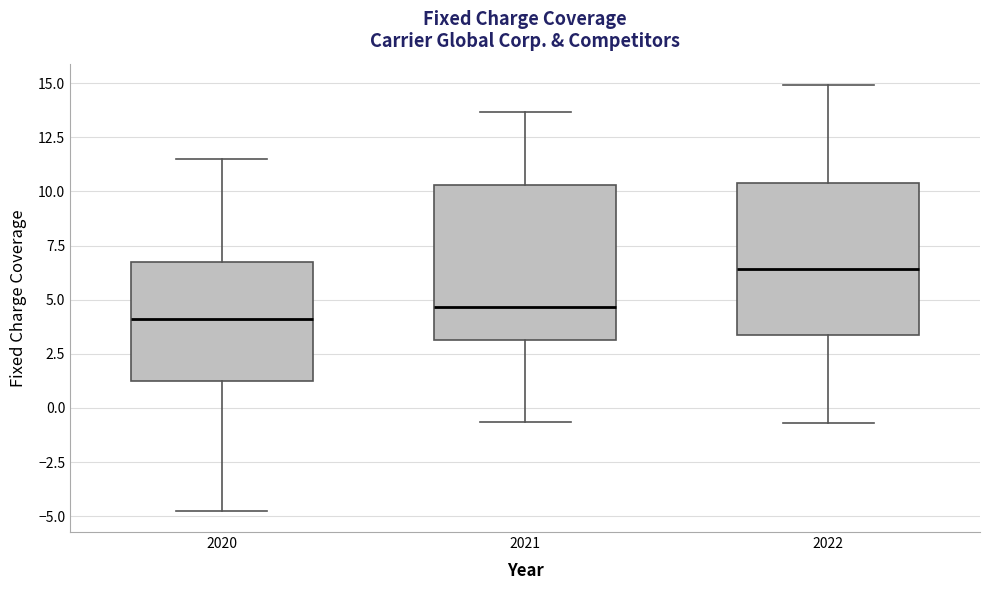

Reading left to right, read every box against the y-axis: the position of its median line, the range the box covers, and the ends of its whiskers. The values are not printed on the chart, so give them approximately, as read against the axis.

2020: median 4.0, box 1.5 to 6.5, whiskers -4.5 to 11.5
2021: median 4.5, box 3.0 to 10.5, whiskers -0.5 to 13.5
2022: median 6.5, box 3.5 to 10.5, whiskers -0.5 to 15.0